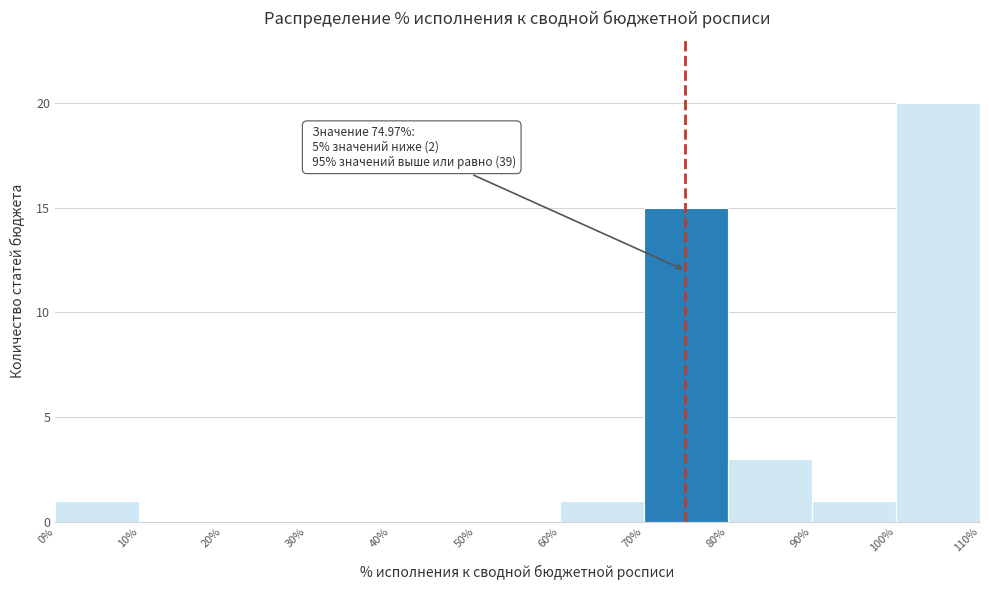

Which range on the x-axis has the tallest bar?

100% to 110%